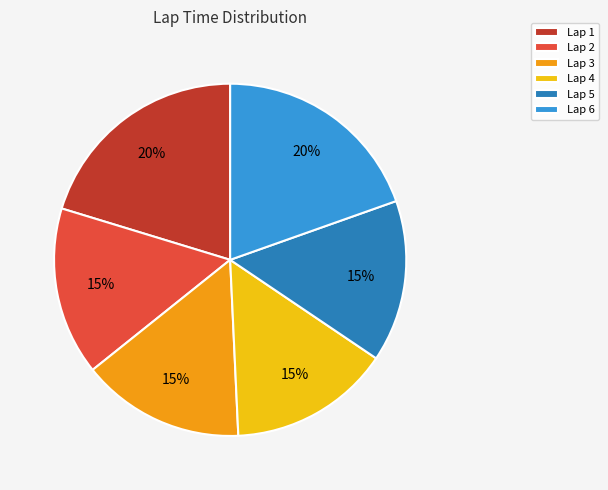

To the nearest percent, what percentage of the pie is Lap 5?

15%